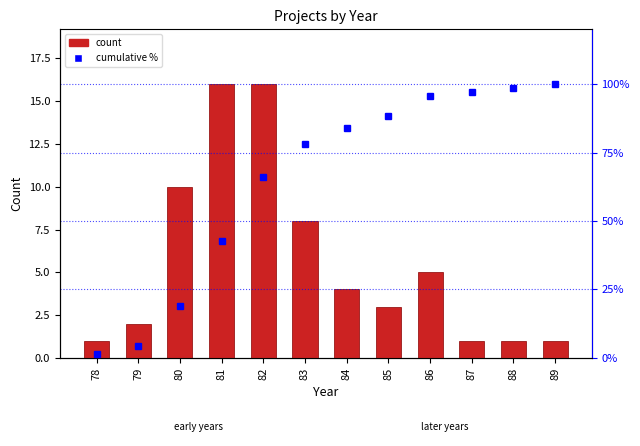

At how many categories does at least one series exceed 49?

8